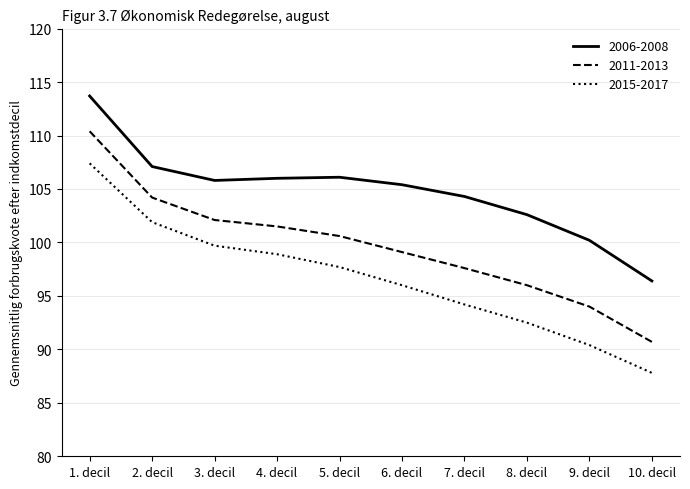

Rank the series at 7. decil from lowest to highest value.

2015-2017, 2011-2013, 2006-2008